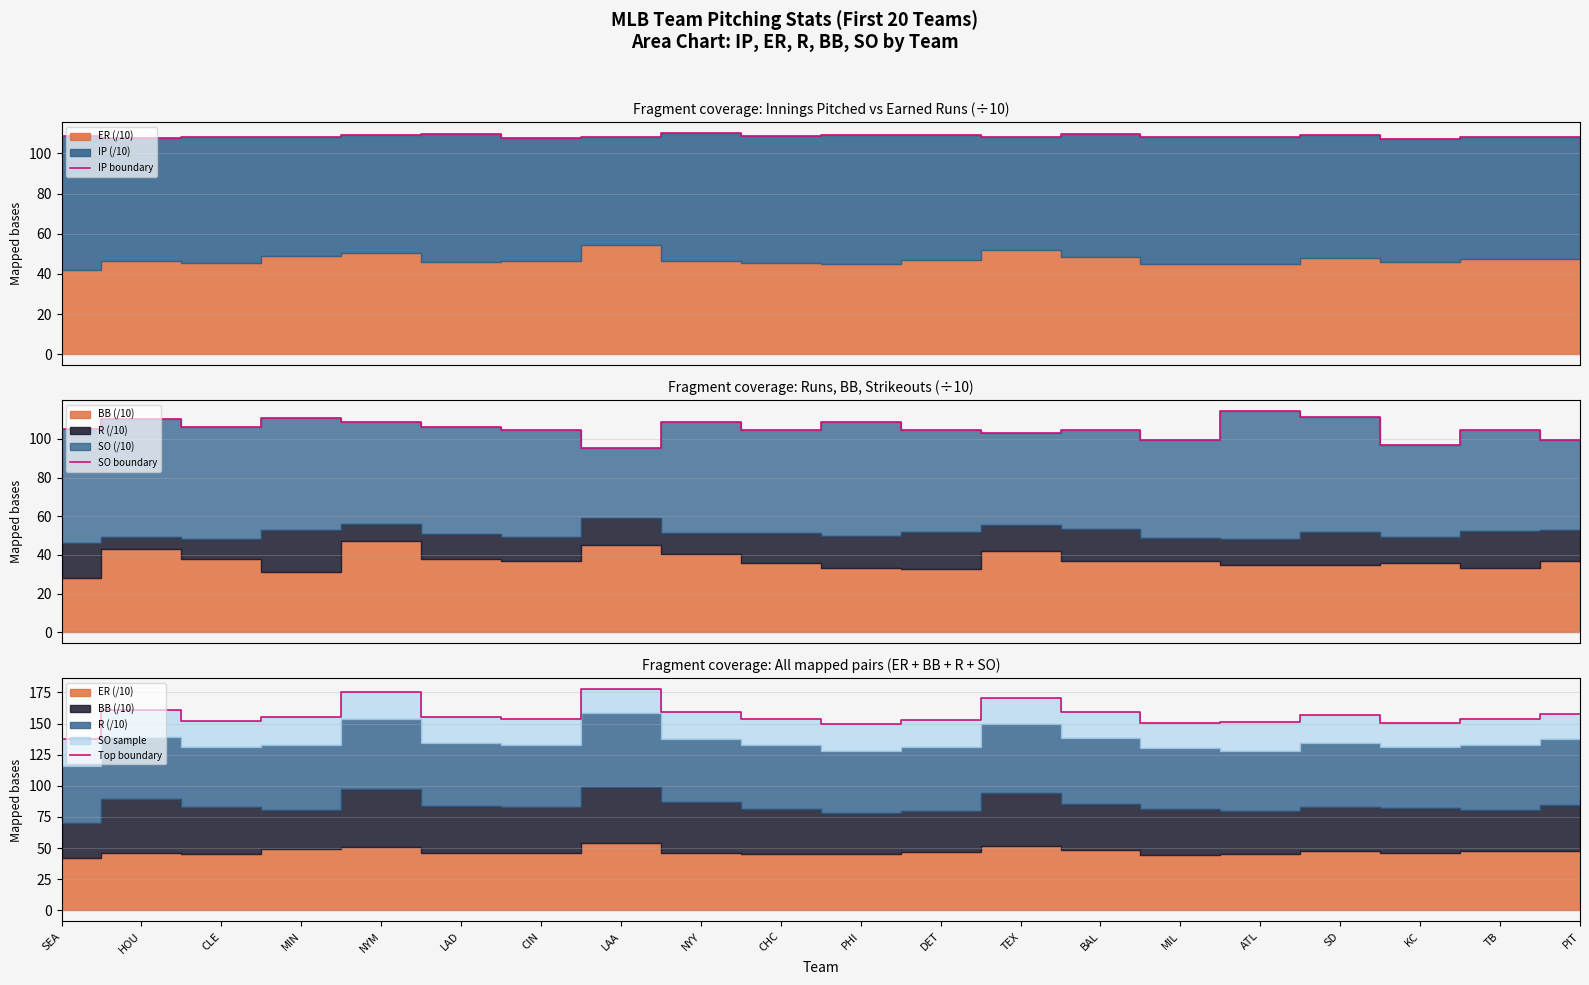

At which label is Top boundary closest to 157?

SD